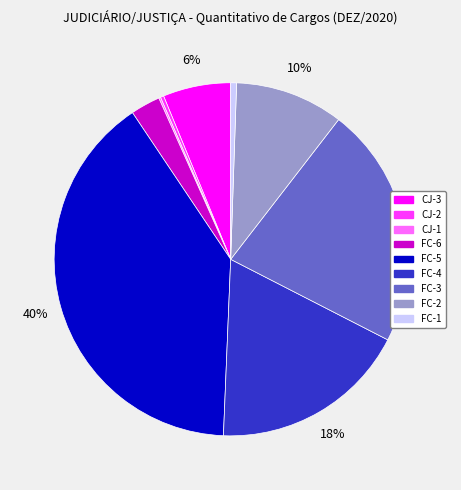

To the nearest percent, what is the difference between the largest and smallest slice percentages?

40%